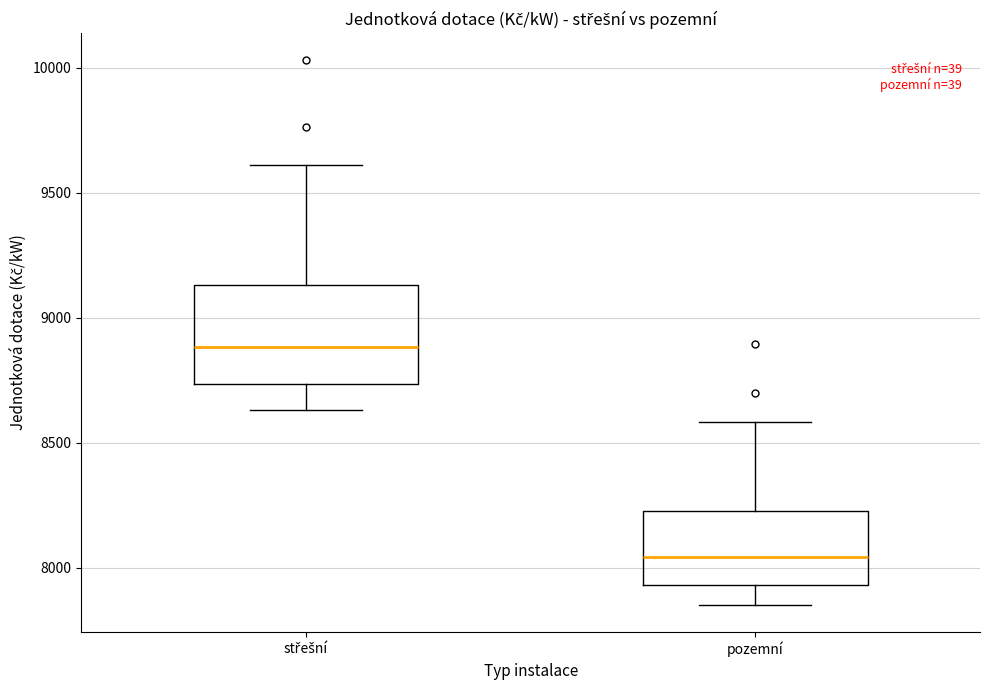

Which box is the tallest, from its lower edge to its upper edge?

střešní